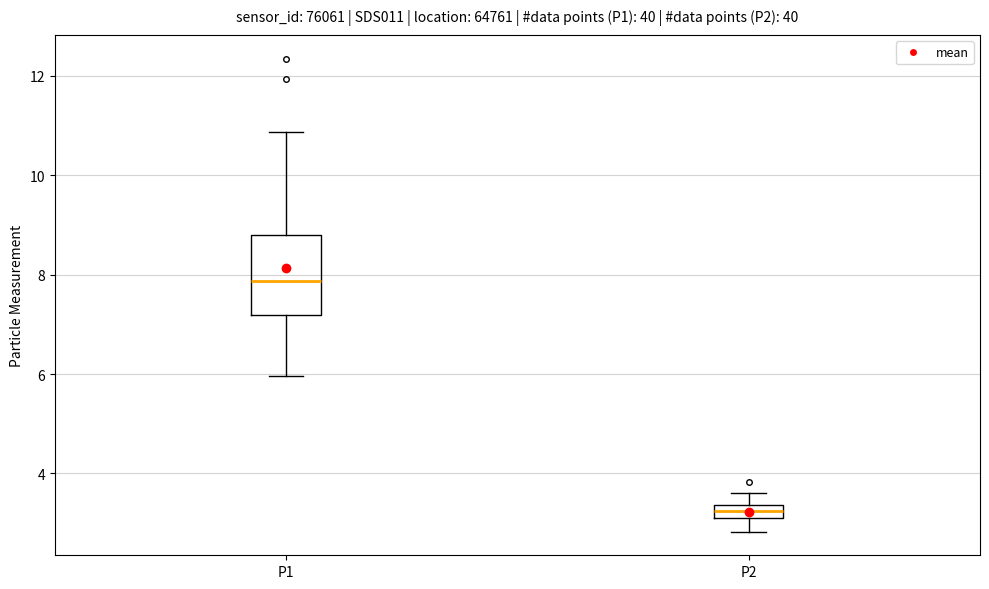

Which box has the highest median line?

P1